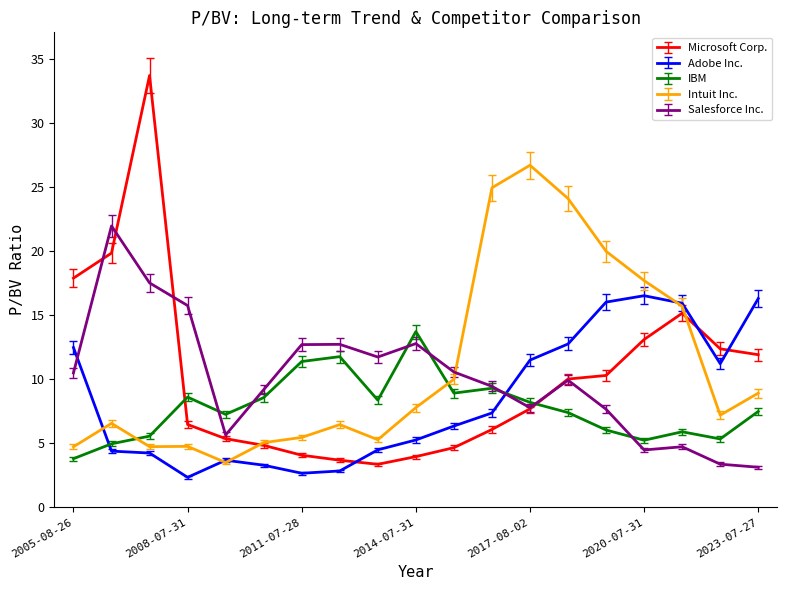

Count the number of data series in this chart.

5